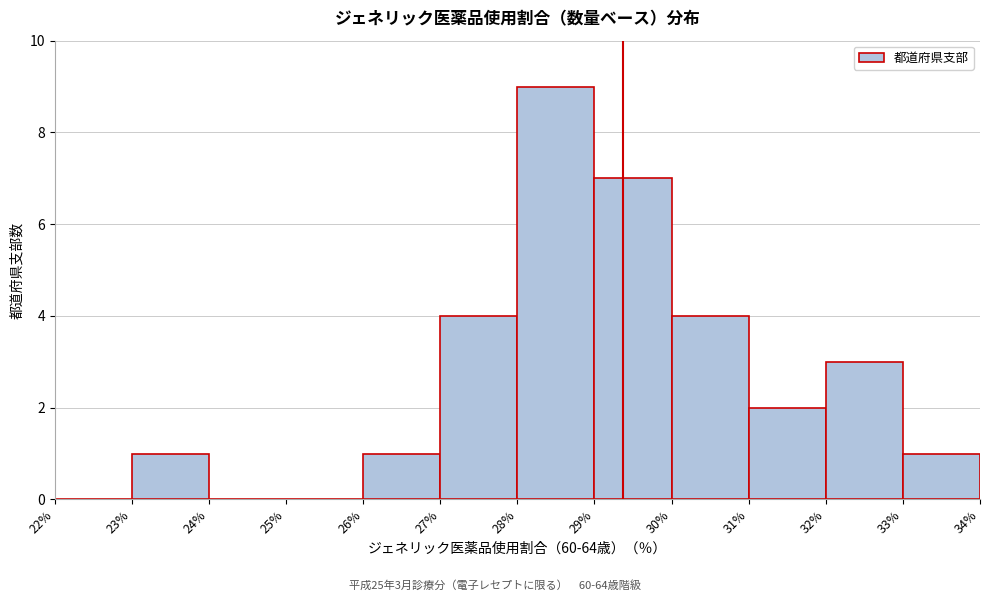

Over which range of the x-axis is the bar tallest?

28% to 29%